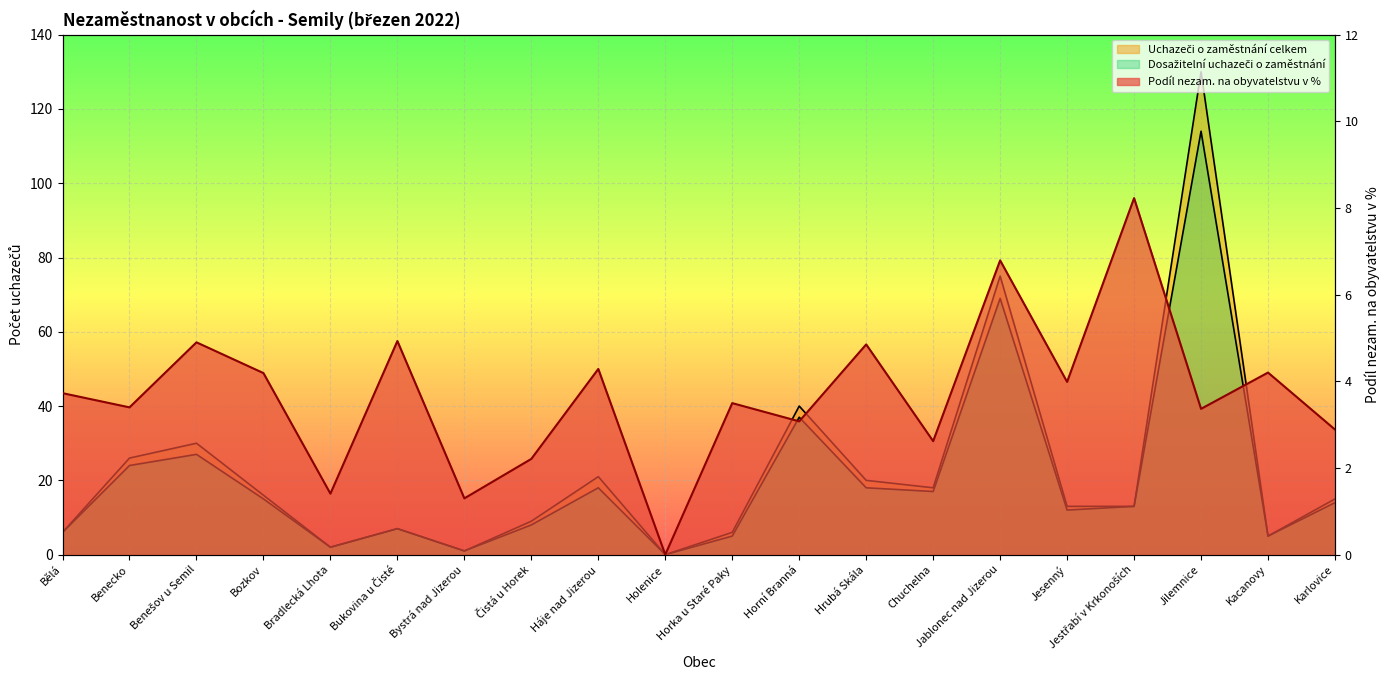

Where does the Dosažitelní uchazeči o zaměstnání series first go above 14?

Benecko